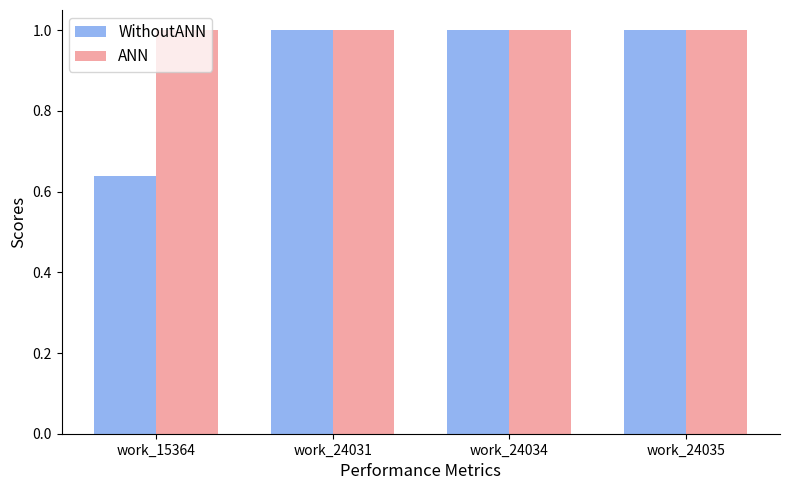

The ANN series shows 1.3 at work_24035. True or false?

False